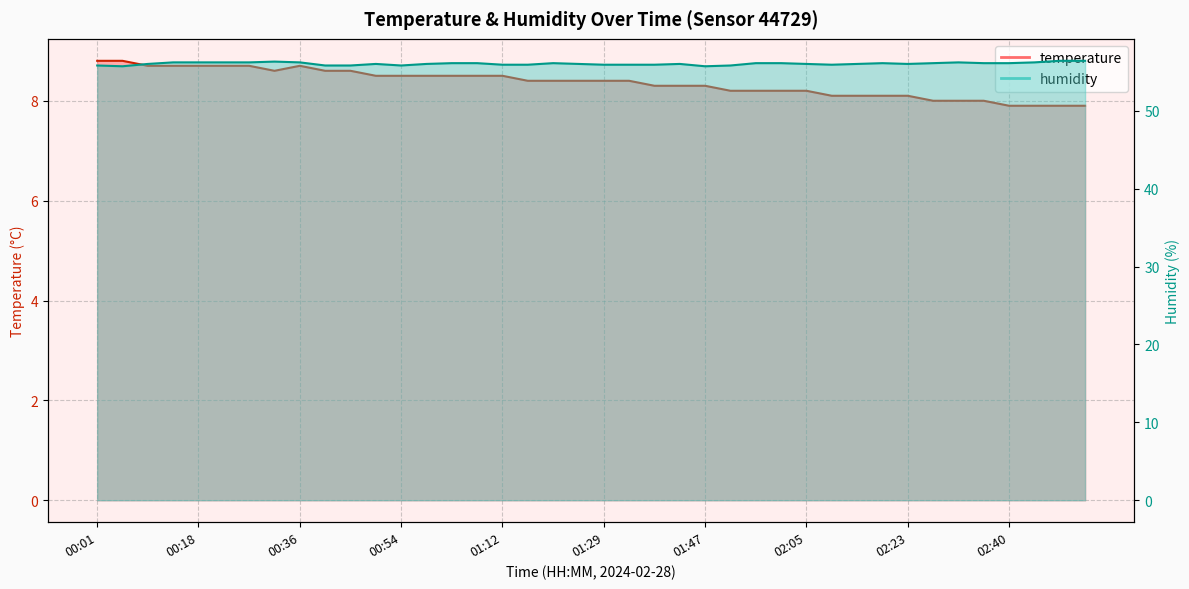

True or false: humidity and temperature intersect in this chart.

False